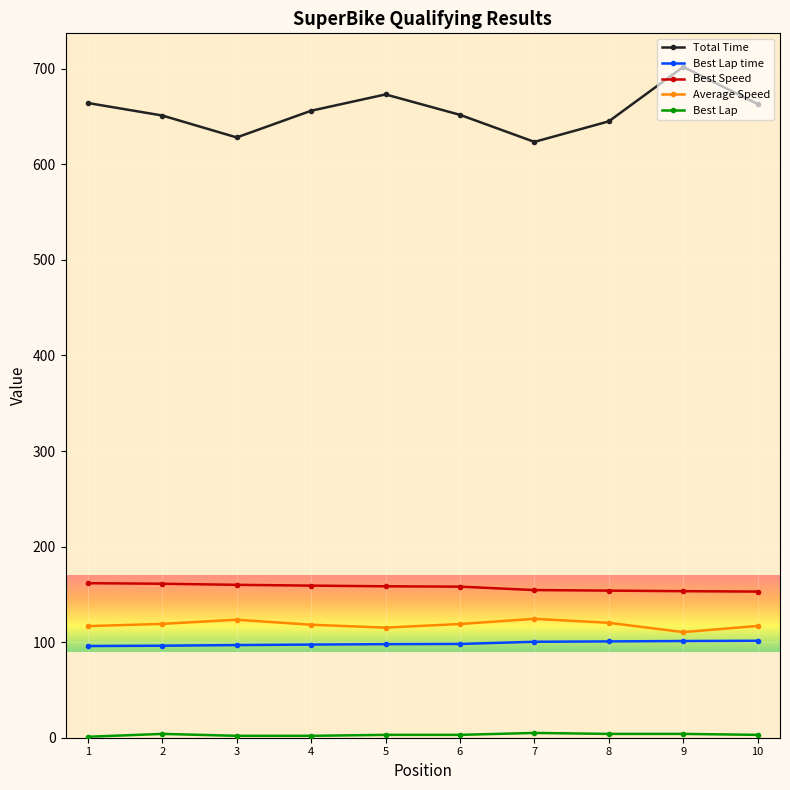

True or false: Total Time and Average Speed cross at least once.

False